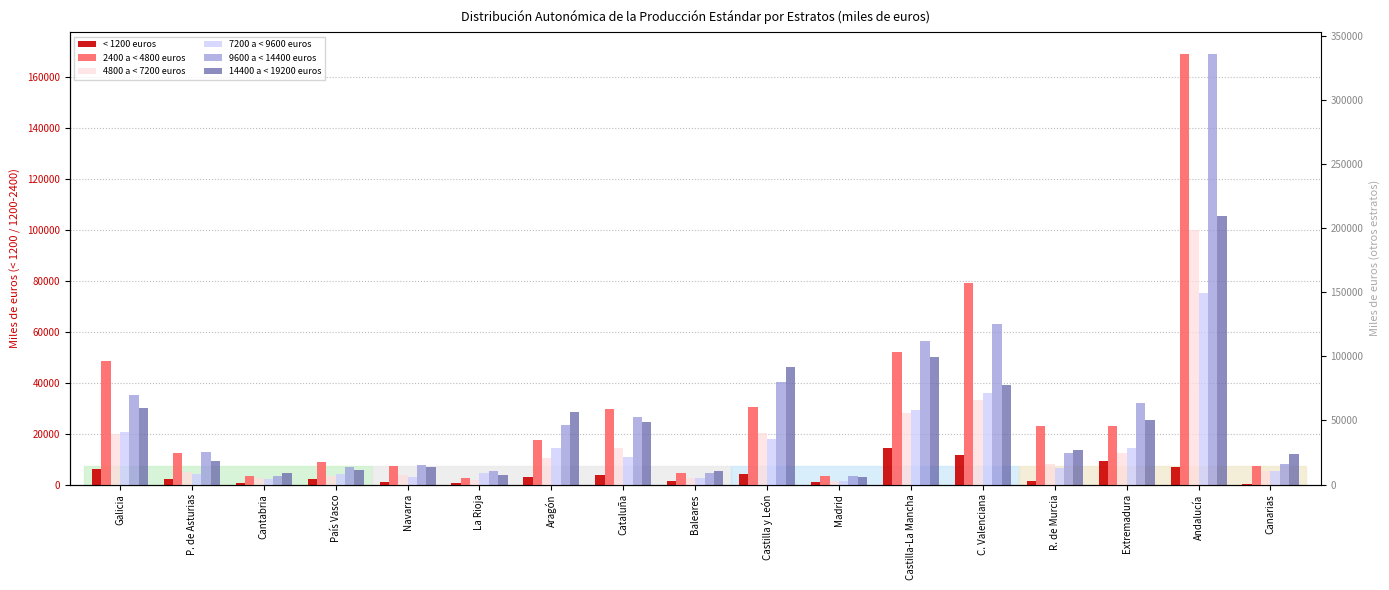

Which series has the largest total across all categories?

9600 a < 14400 euros